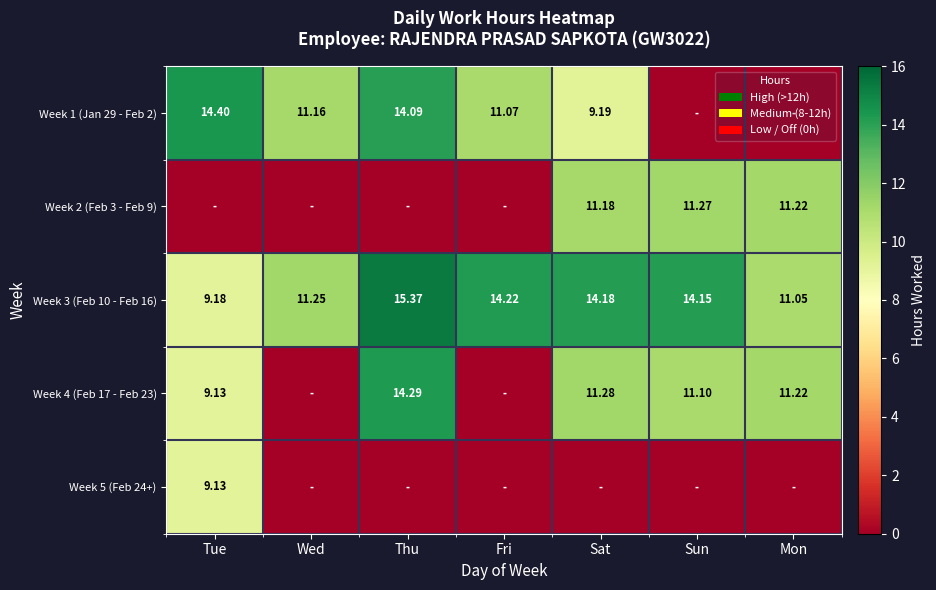

At which label is Week 3 (Feb 10 - Feb 16) closest to 12?

Wed